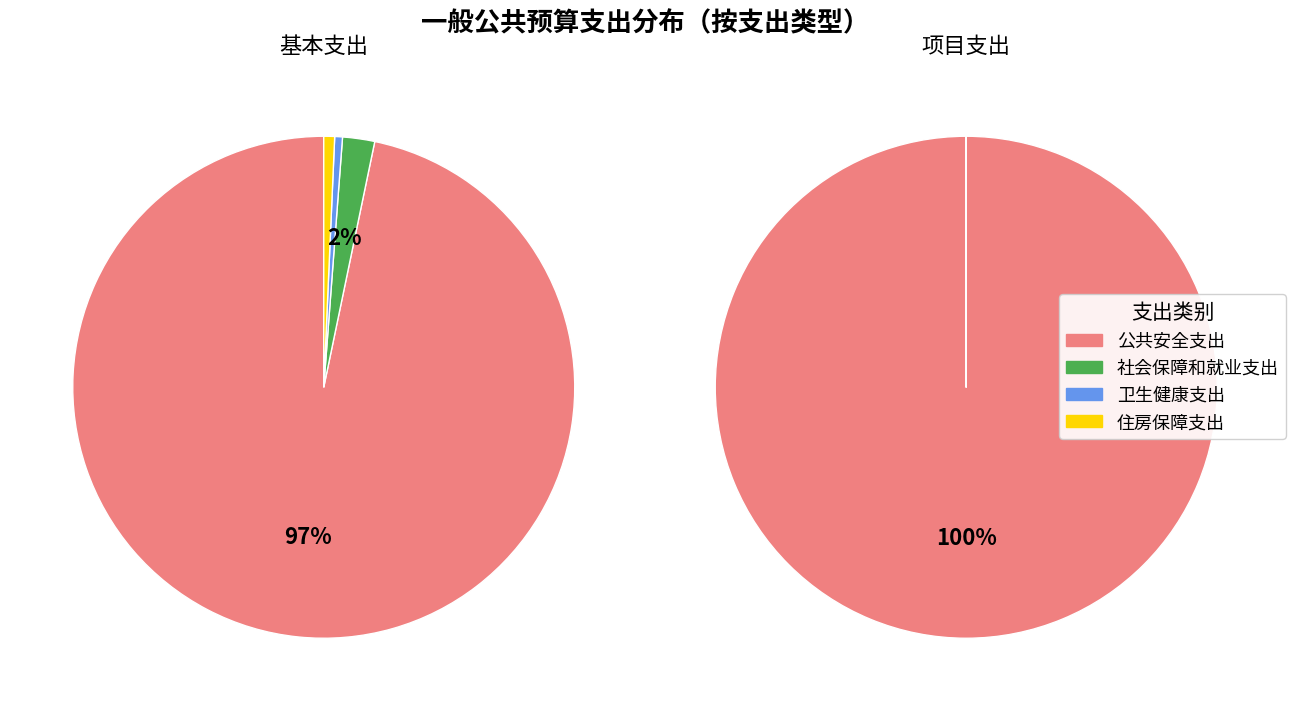

Is 卫生健康支出 the majority of the pie?

No